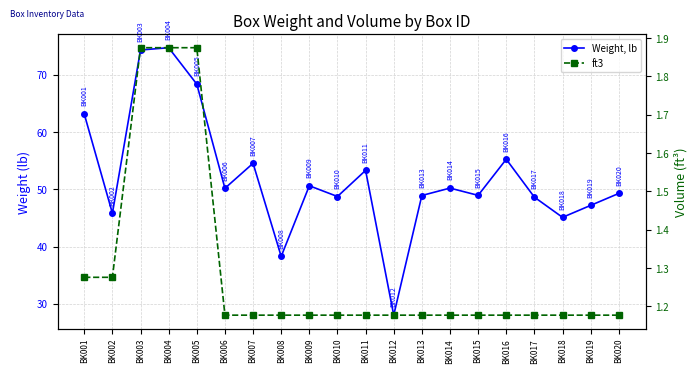

What is the average value of the ft3 series?

1.3